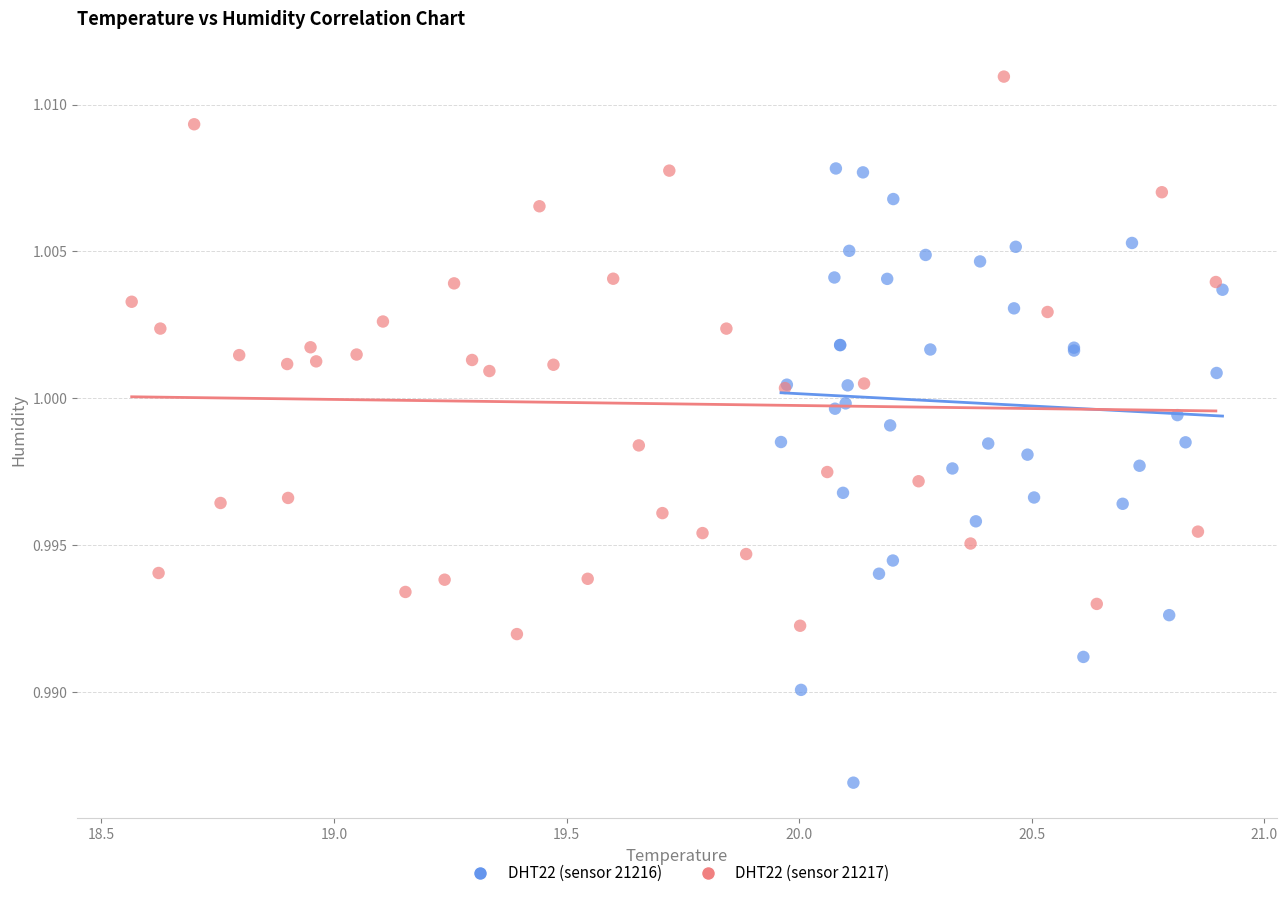

Which series contains the lowest Y value?

DHT22 (sensor 21216)